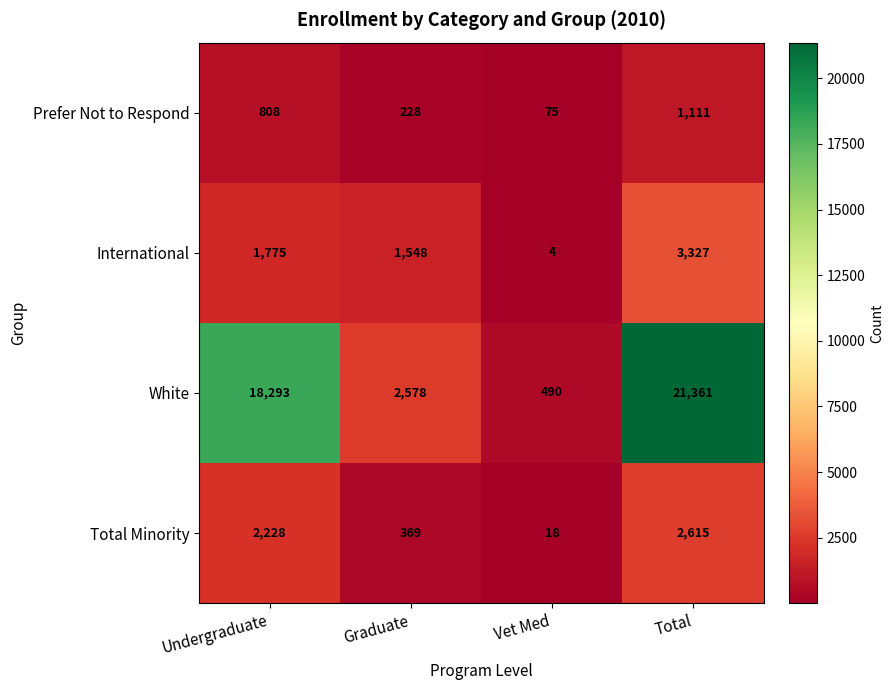

True or false: Prefer Not to Respond has a value of 112 at Vet Med.

False